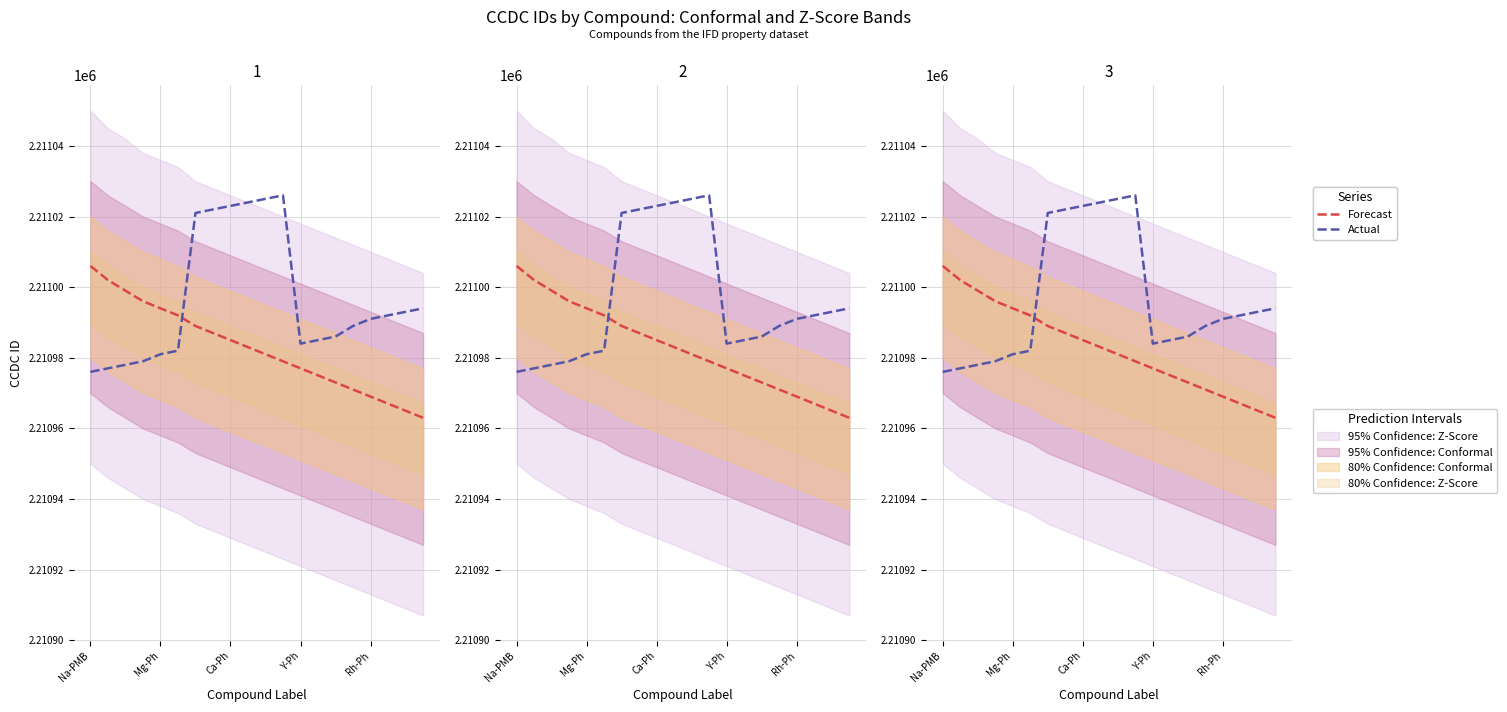

Which series has the widest spread of values?

Actual